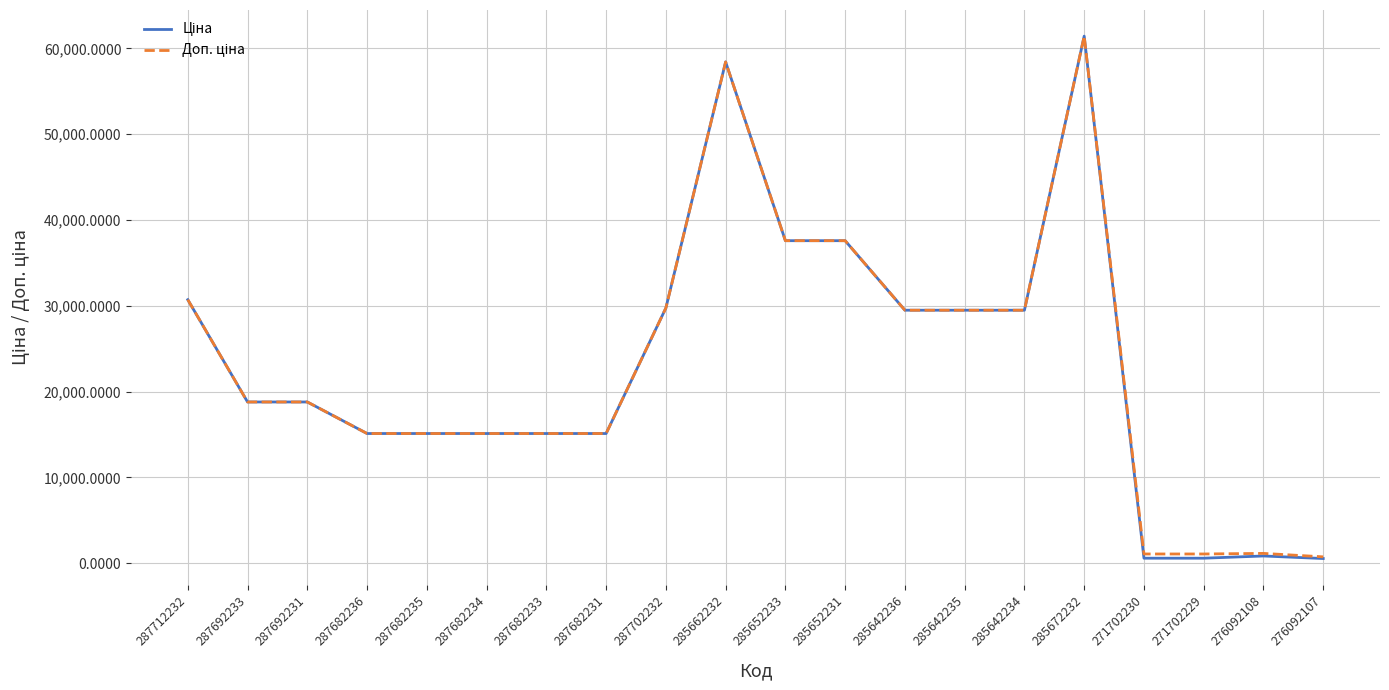

At how many categories does at least one series exceed 59217?

1